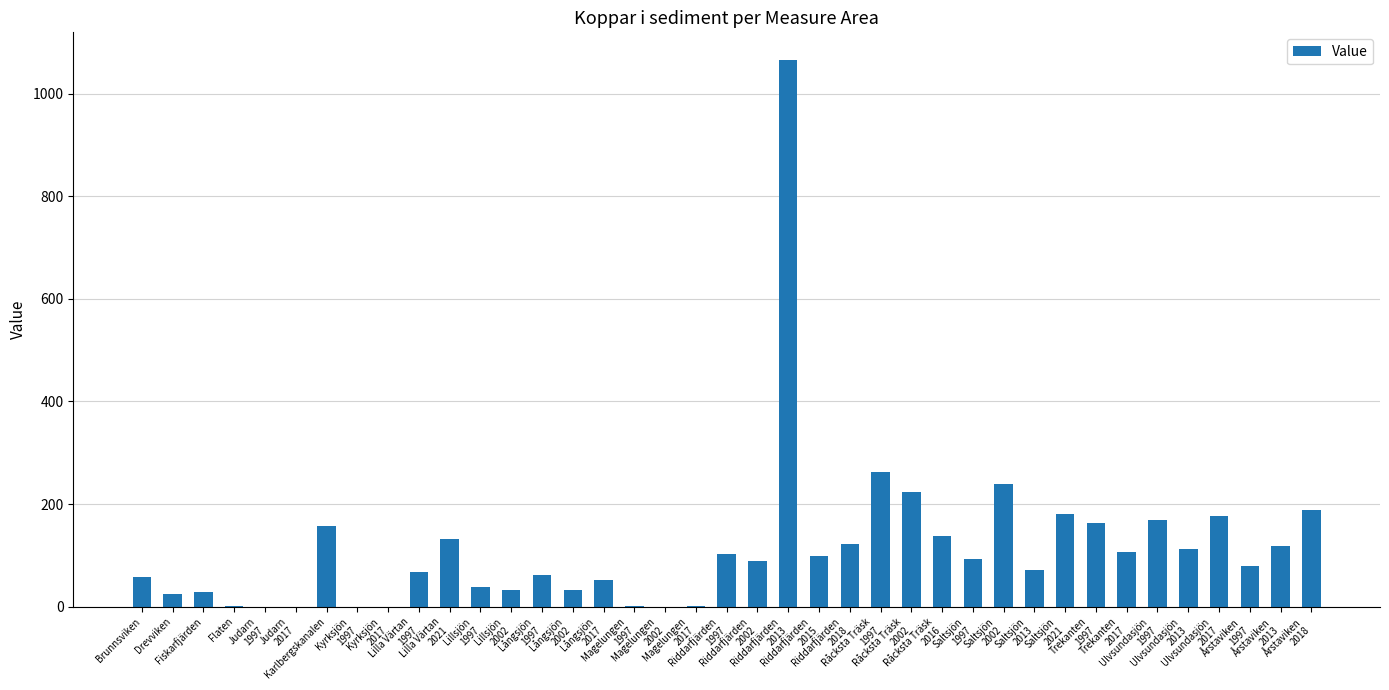

What is the greatest value displayed?

1066.5